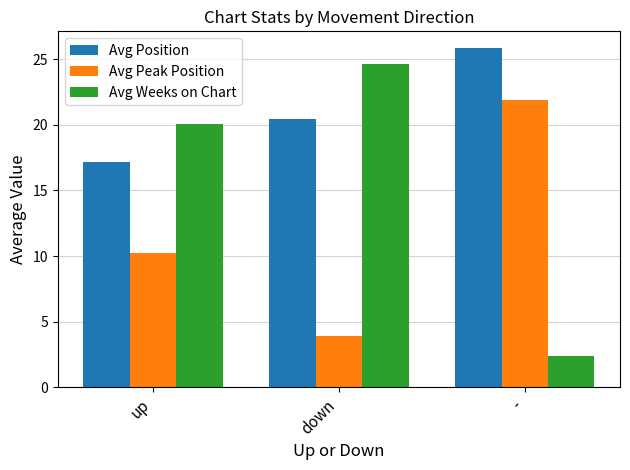

At which category is the sum across all series the highest?

-